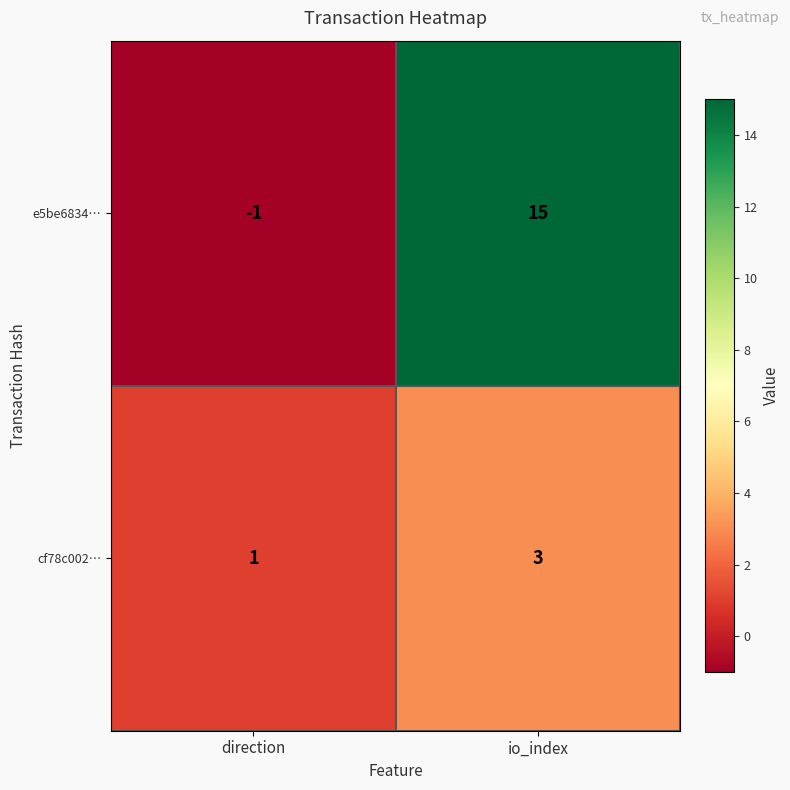

What is the difference between the e5be6834… values at direction and io_index?

16